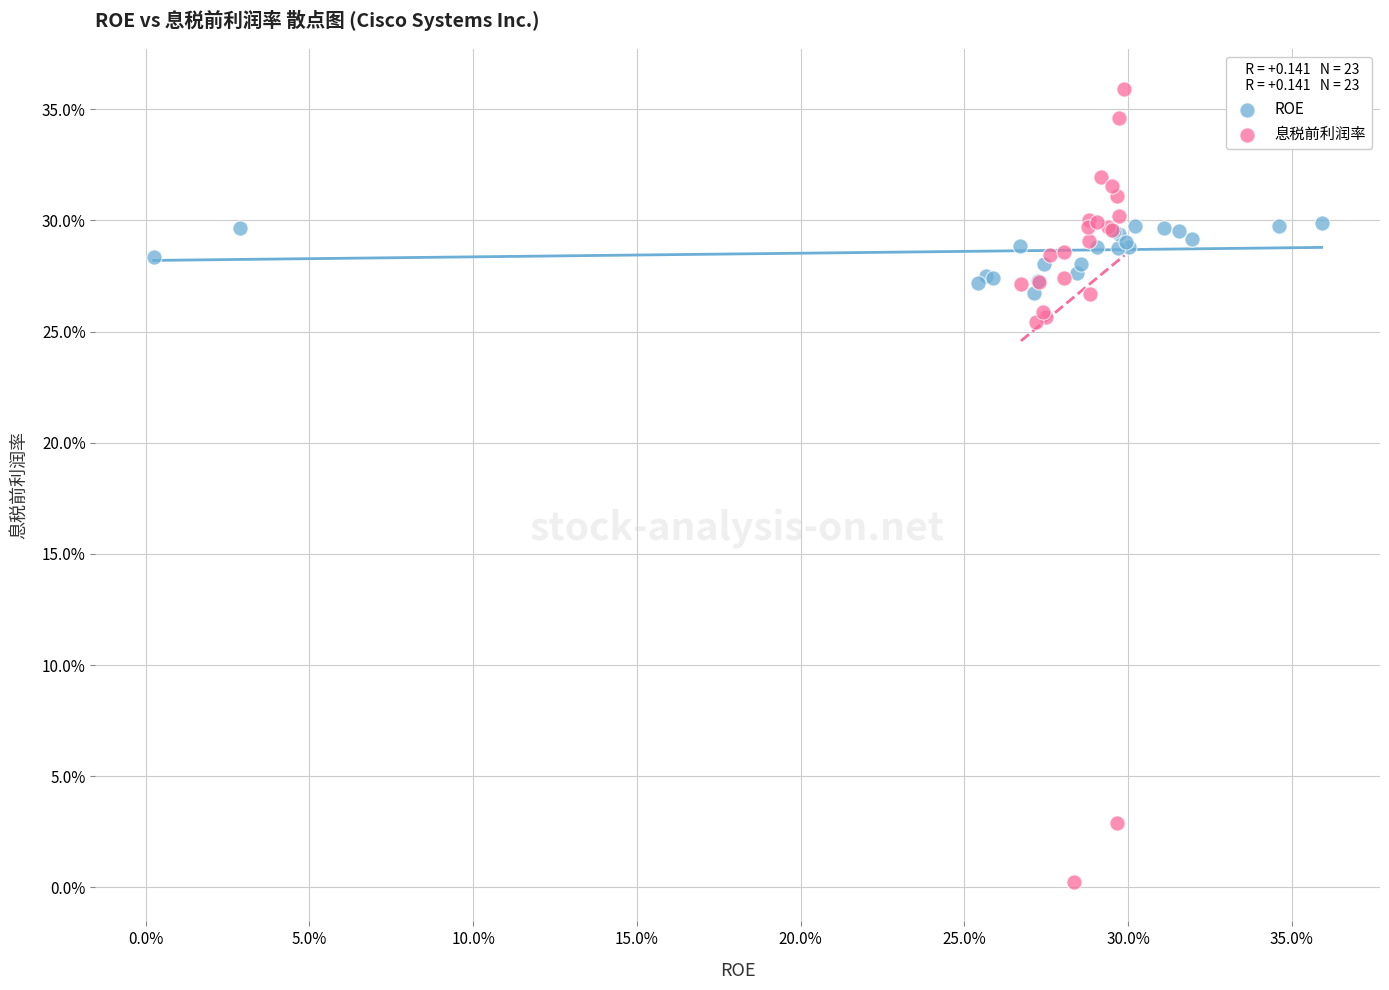

Which series has the largest Y range (max minus min)?

息税前利润率